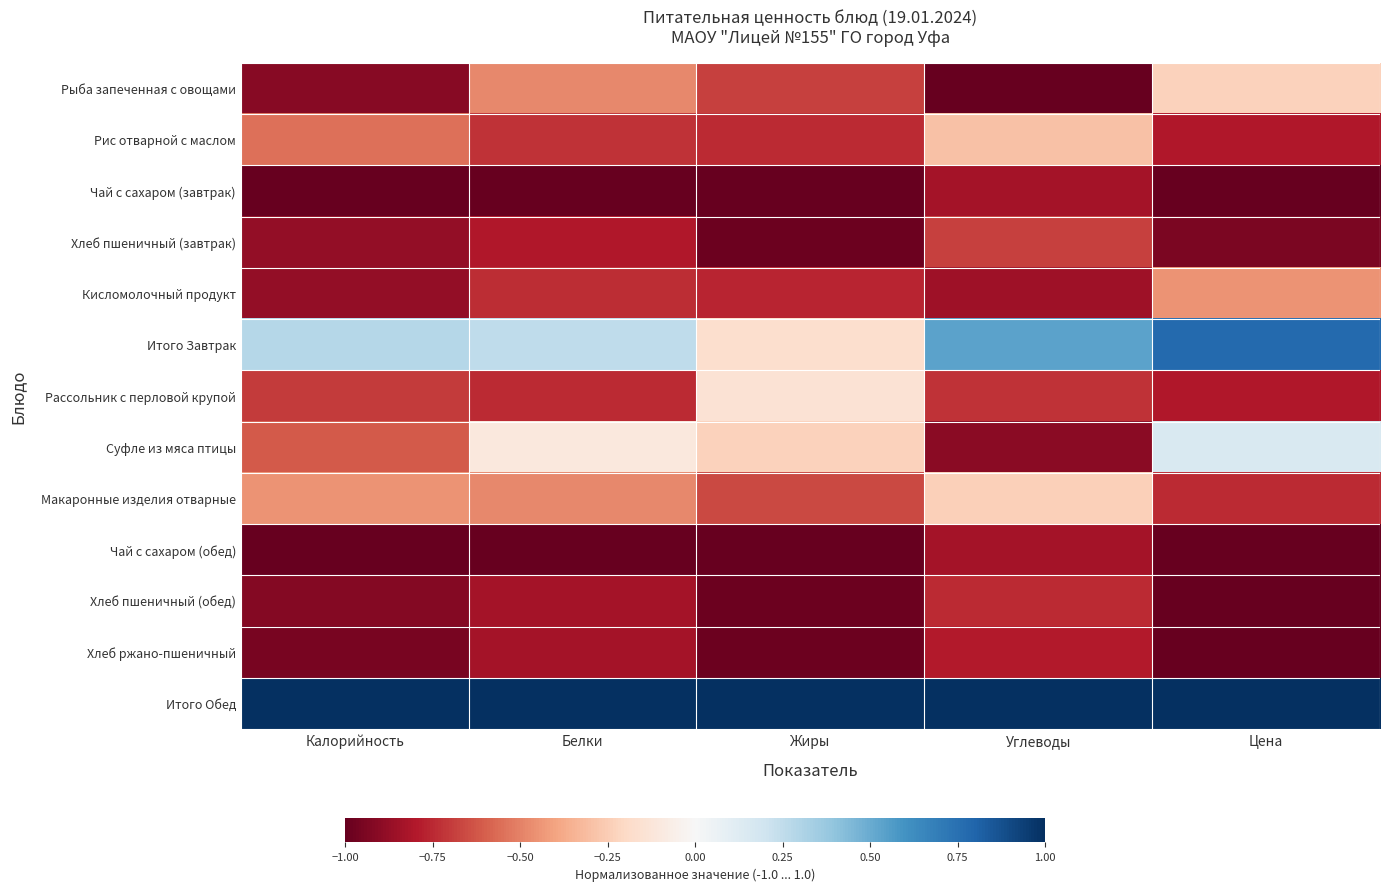

How many distinct data groups are displayed?

13